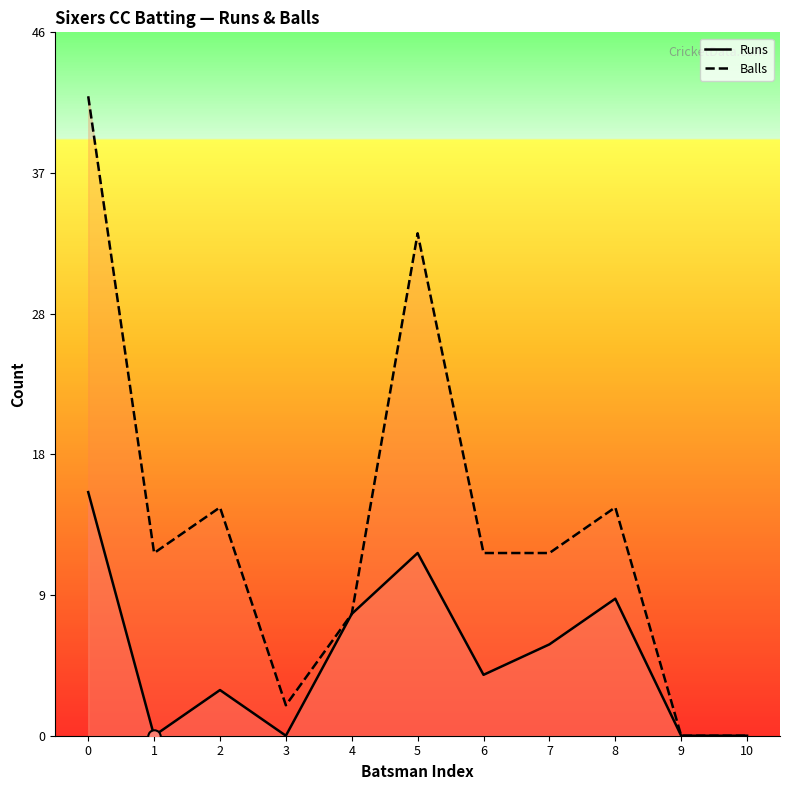

Is the value of Runs at 2 greater than the value of Balls at 5?

No